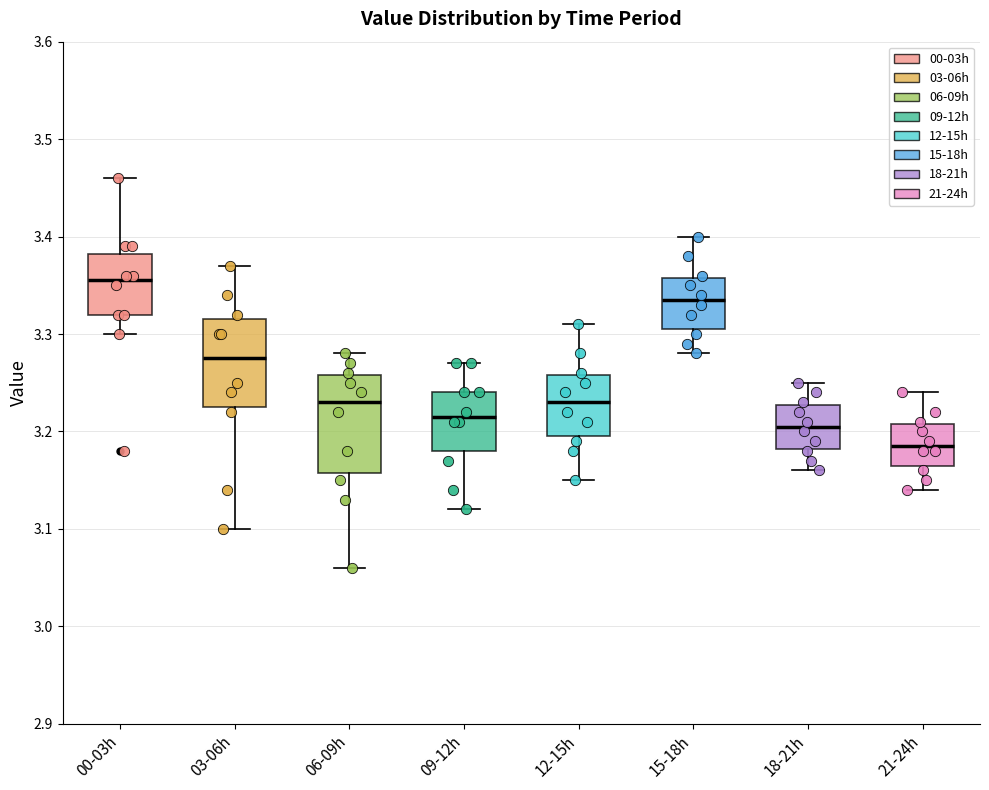

Which box's median line is the highest?

00-03h